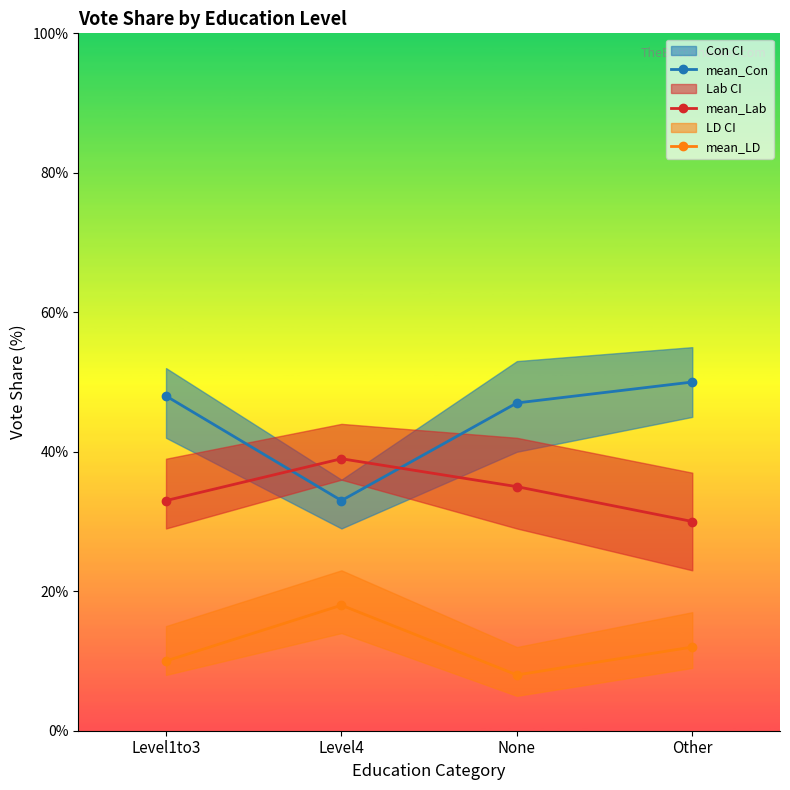

How many distinct data groups are displayed?

3